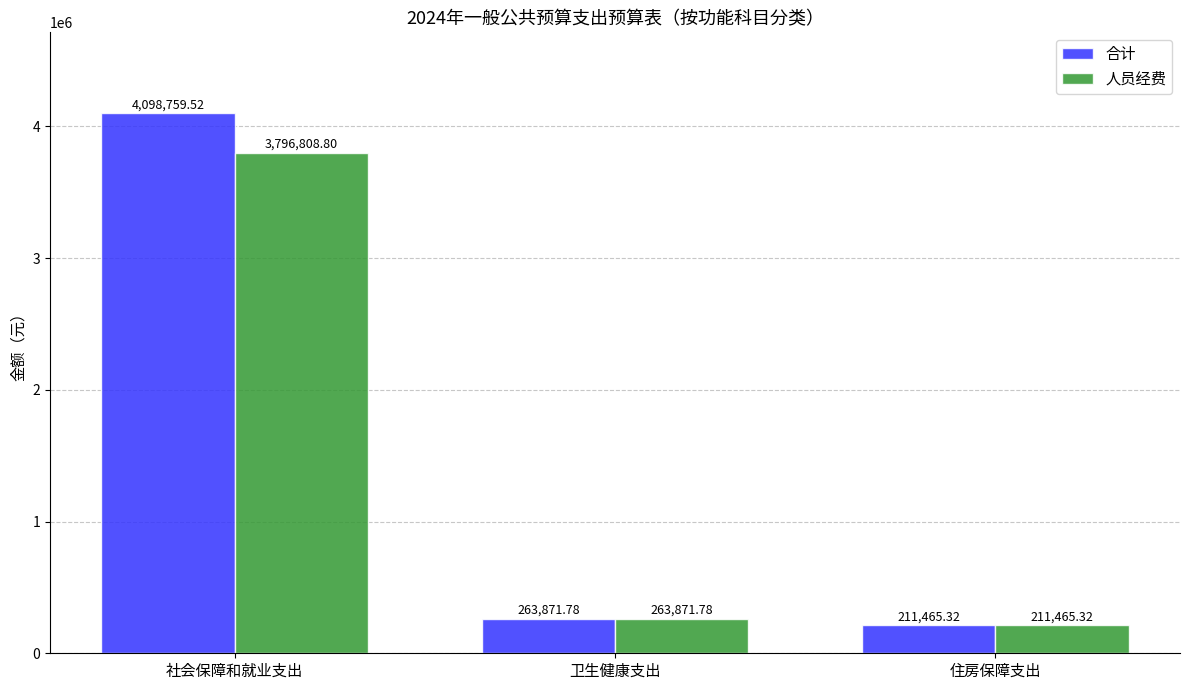

List the labels in order of 合计 value, largest first.

社会保障和就业支出, 卫生健康支出, 住房保障支出